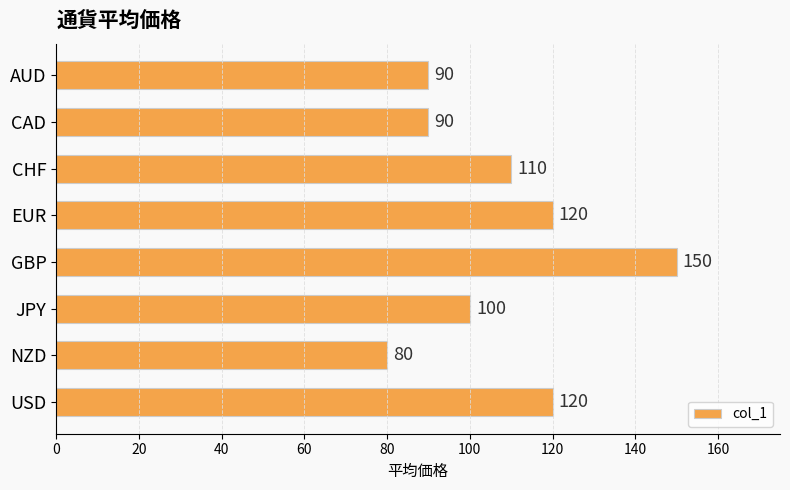

Between GBP and CAD, which is larger?

GBP